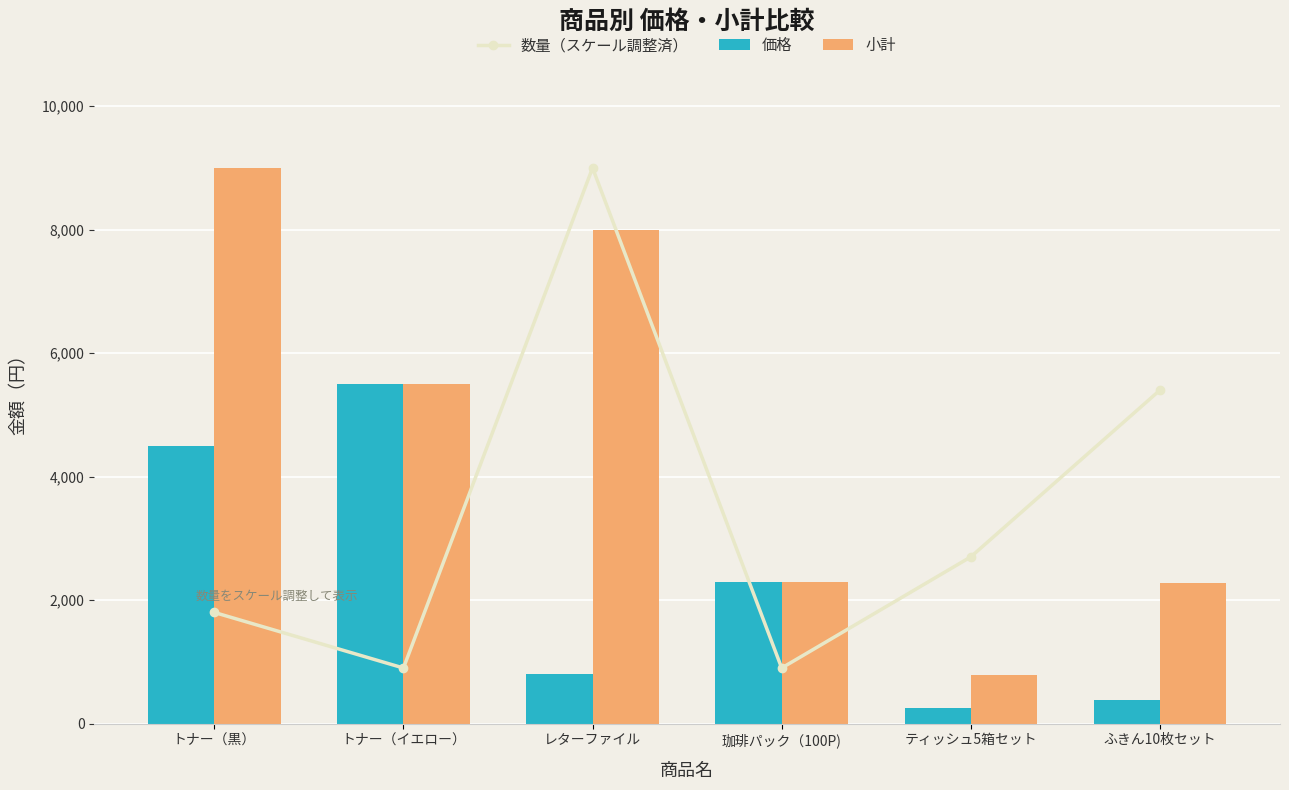

Which category has the highest value in the 価格 series?

トナー（イエロー）